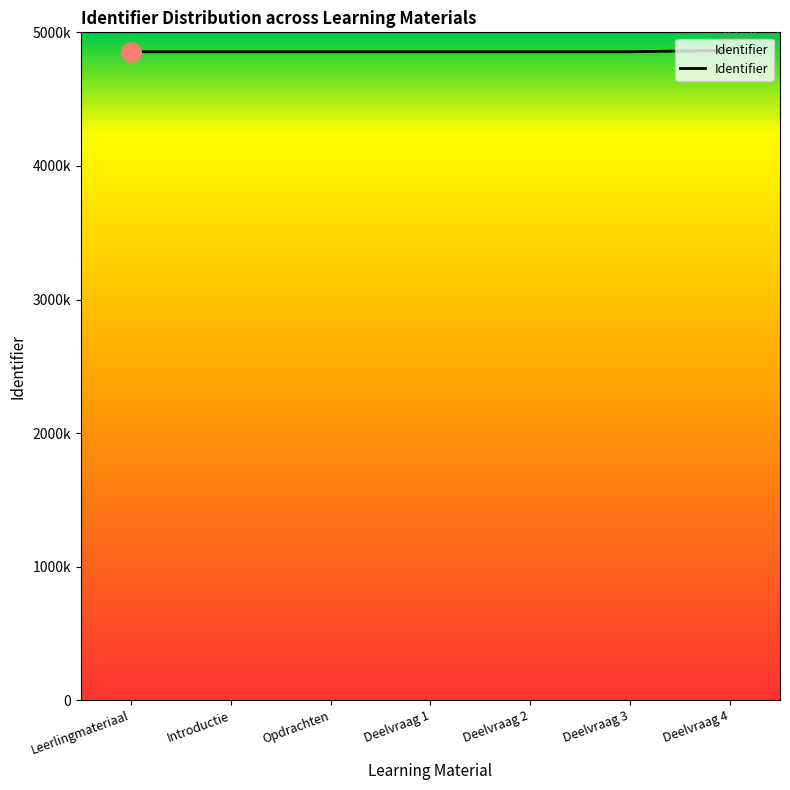

True or false: the data has more than 2 interior local peaks.

False